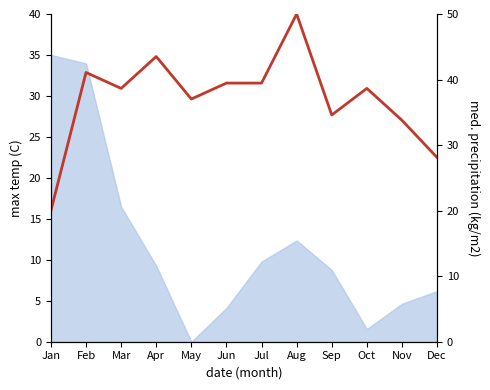

How many points are higher than both their immediate neighbors (excluding endpoints)?

4